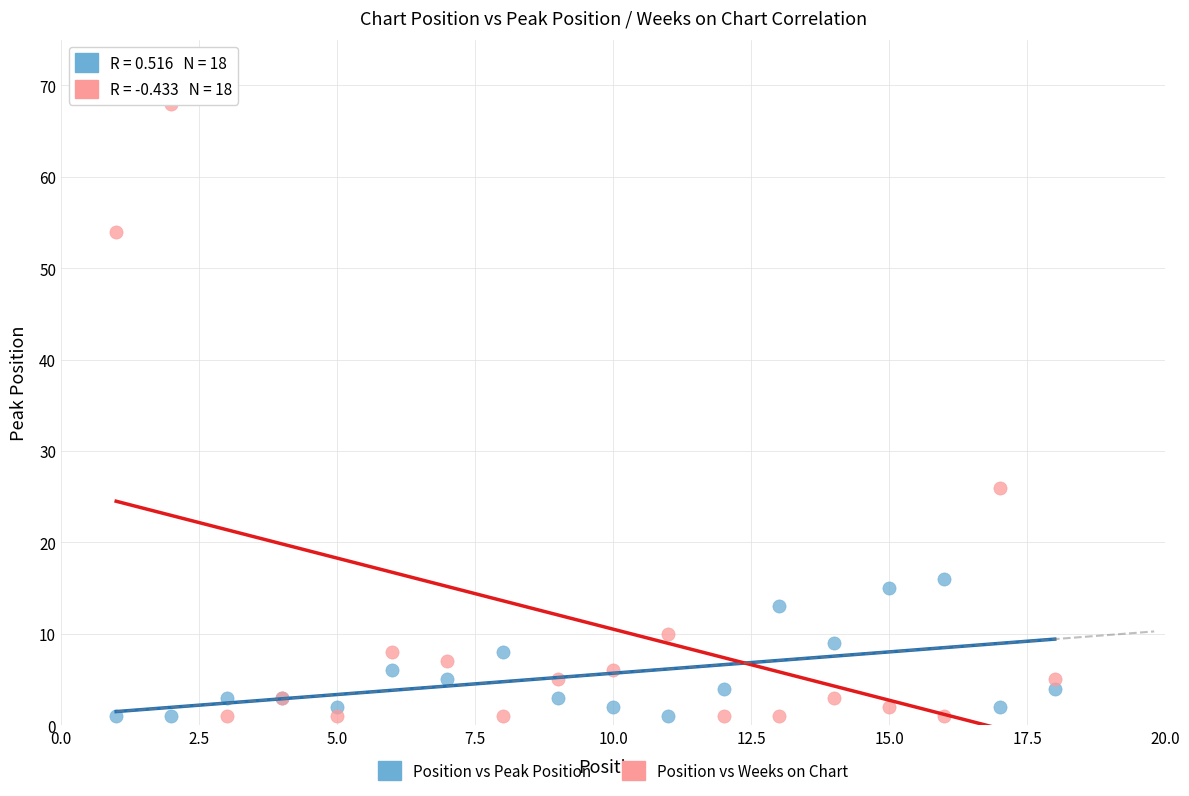

Which series reaches the maximum Y coordinate?

Position vs Weeks on Chart